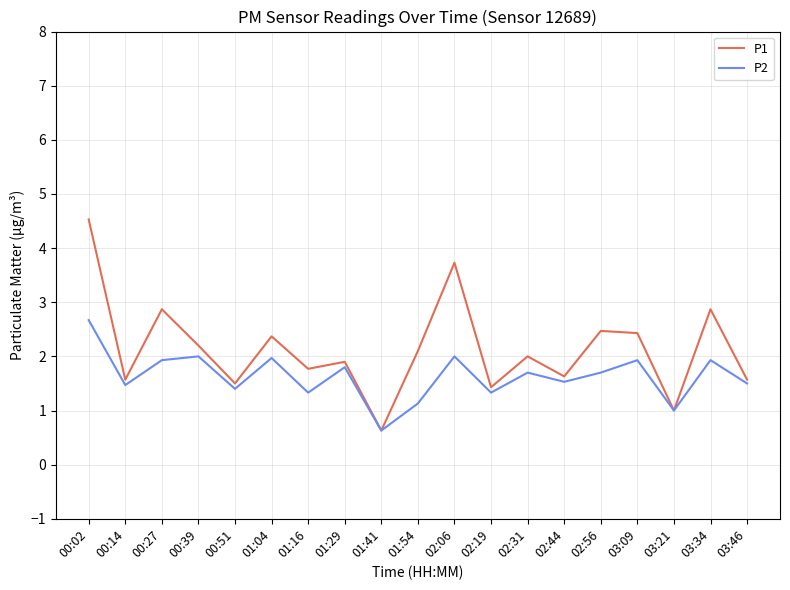

What is the sum of the P2 values at 01:29 and 02:44?

3.3